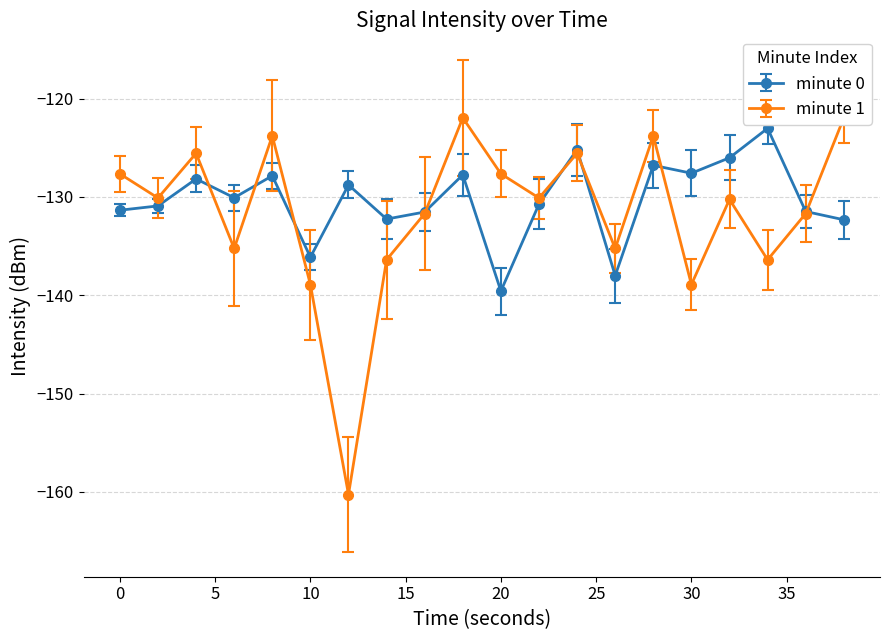

What is the lowest value of the minute 0 series?

-139.6